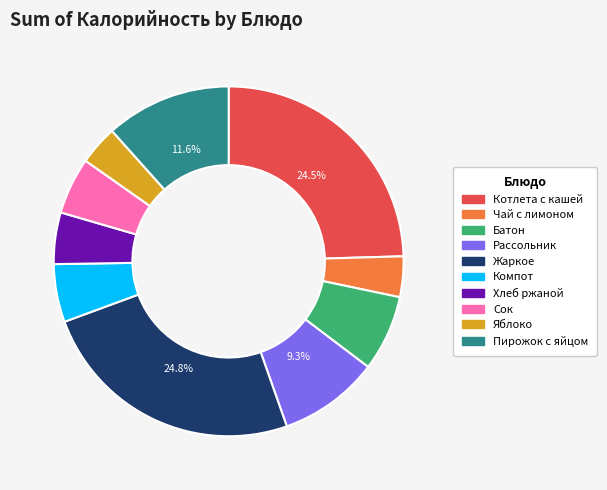

To the nearest percent, what is the average slice percentage?

10%